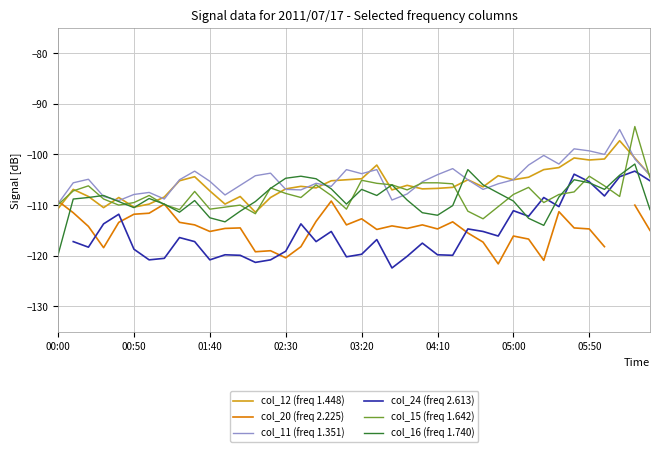

Where does the col_16 (freq 1.740) series first go above -108?

14